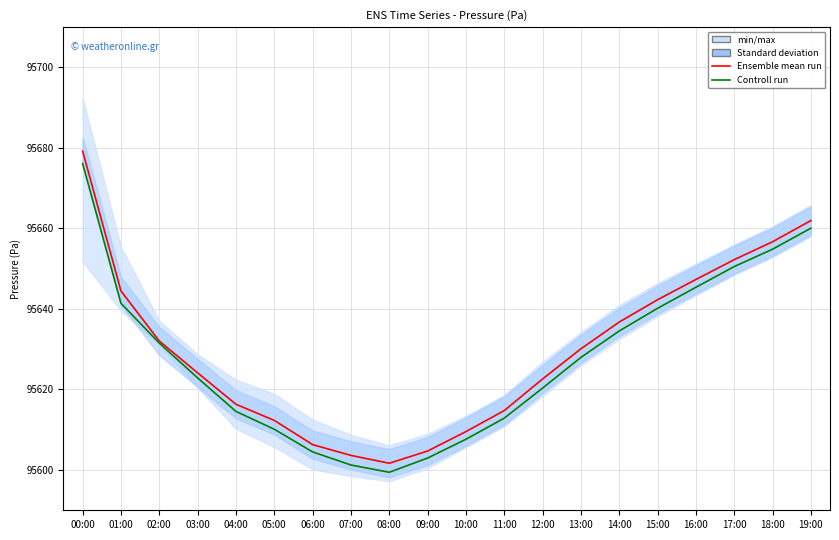

What is the value of the Controll run point at the 4th from the left?

95622.9